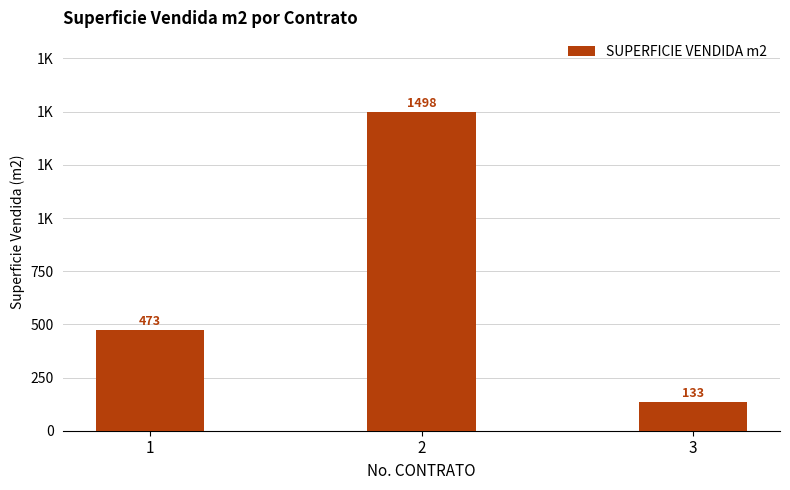

The chart shows a value of 133.1 at 3. True or false?

True